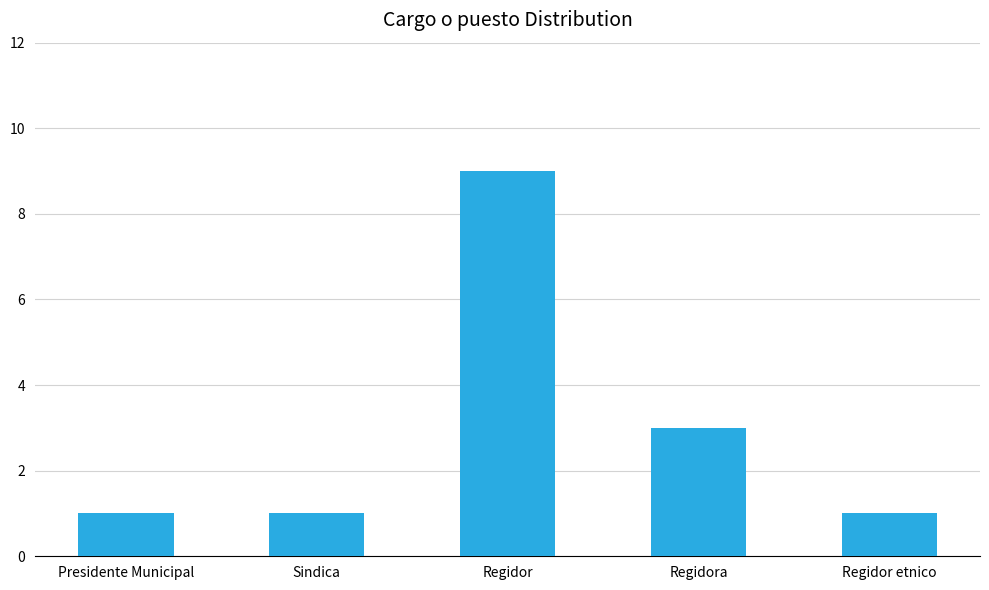

What is the sum of all values?

15